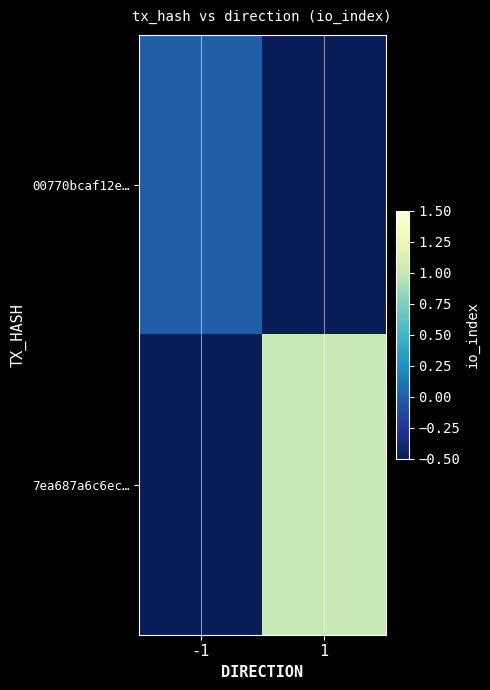

Reading left to right, transcribe all the data shown in this chart.

00770bcaf12e…: -1=0.0	1=-0.5
7ea687a6c6ec…: -1=-0.5	1=1.0